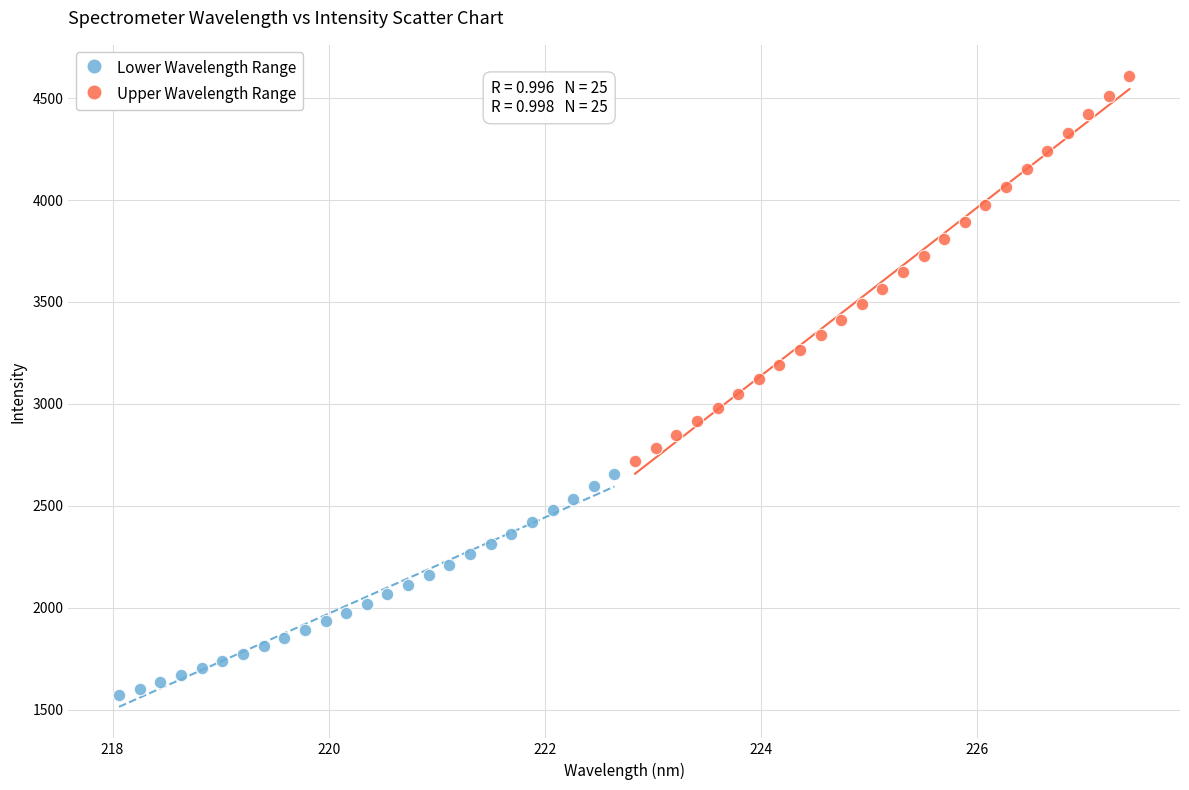

Which series has the largest Y range (max minus min)?

Upper Wavelength Range